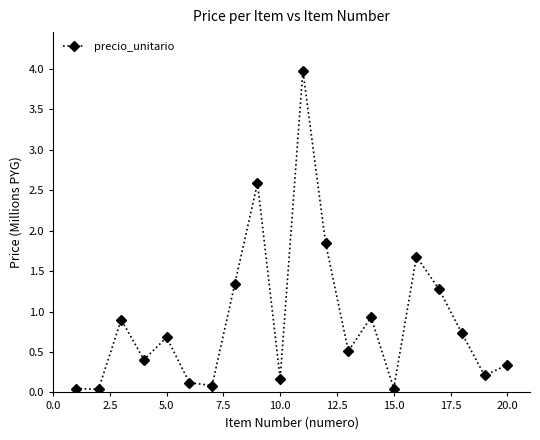

What is the difference between the maximum and minimum values?

3.9